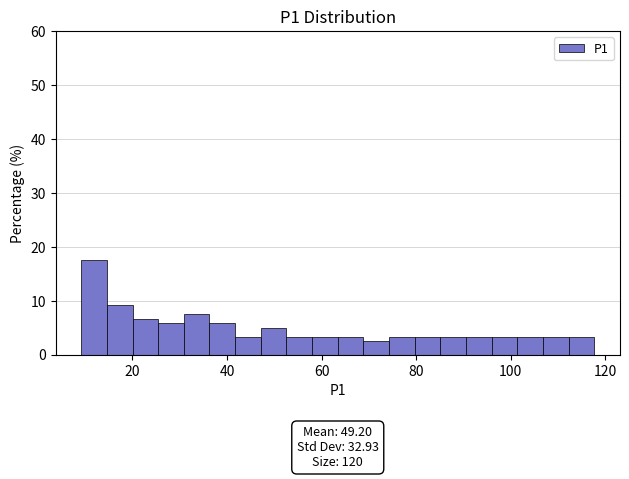

Read against the x-axis, roughly where is the centre of the tallest bar?

12